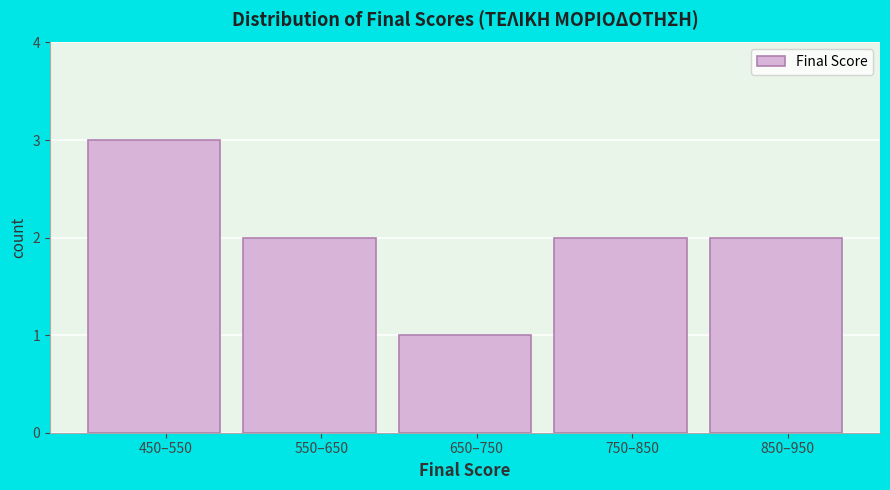

Reading left to right, what are all the values shown in this chart?

3	2	1	2	2